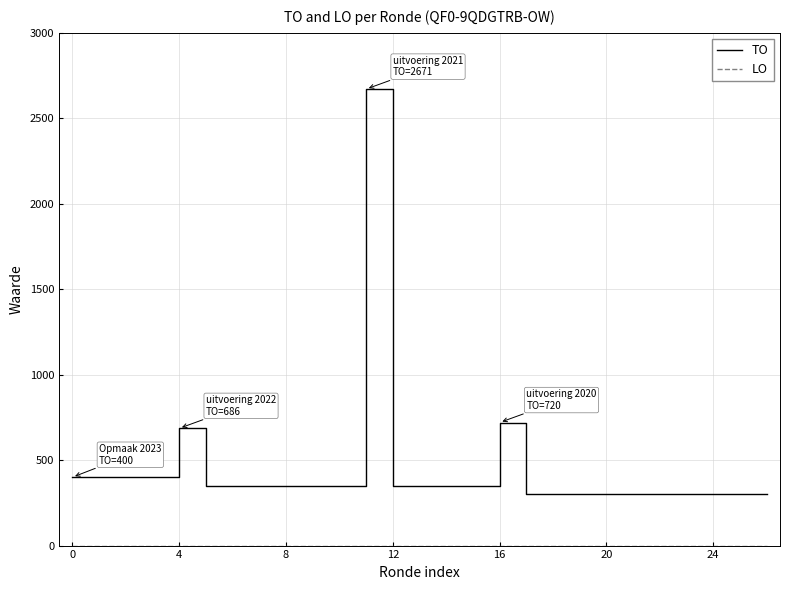

What is the greatest value displayed?

2671